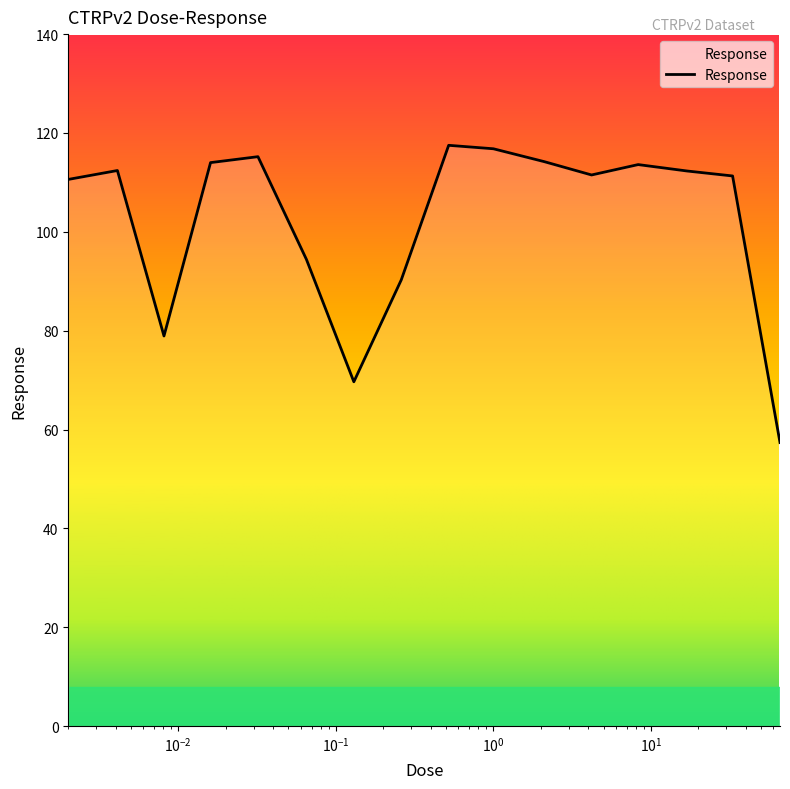

What is the minimum value shown in the chart?

57.4